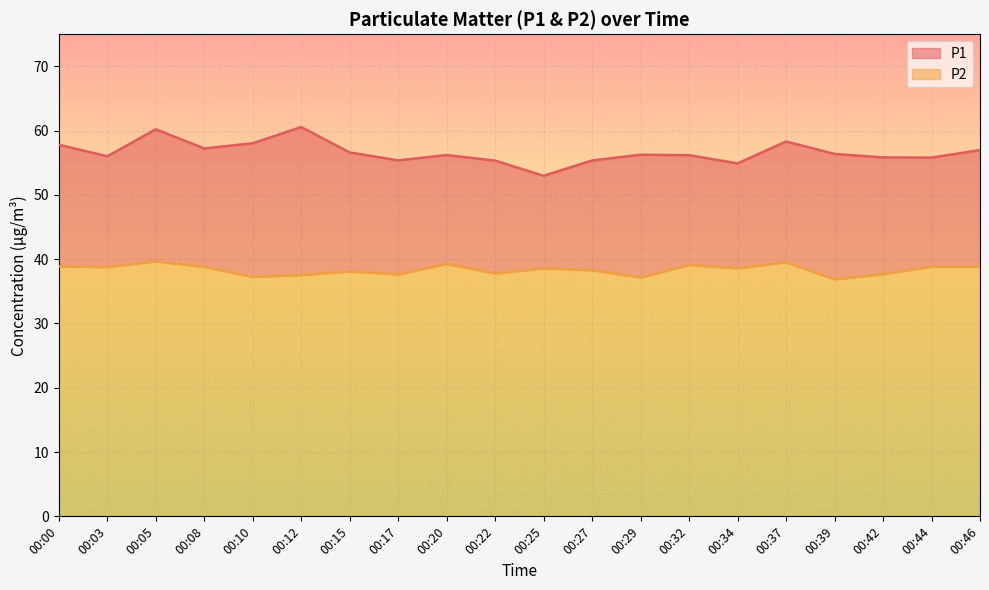

What is the total value across all series at 00:08?

57.2